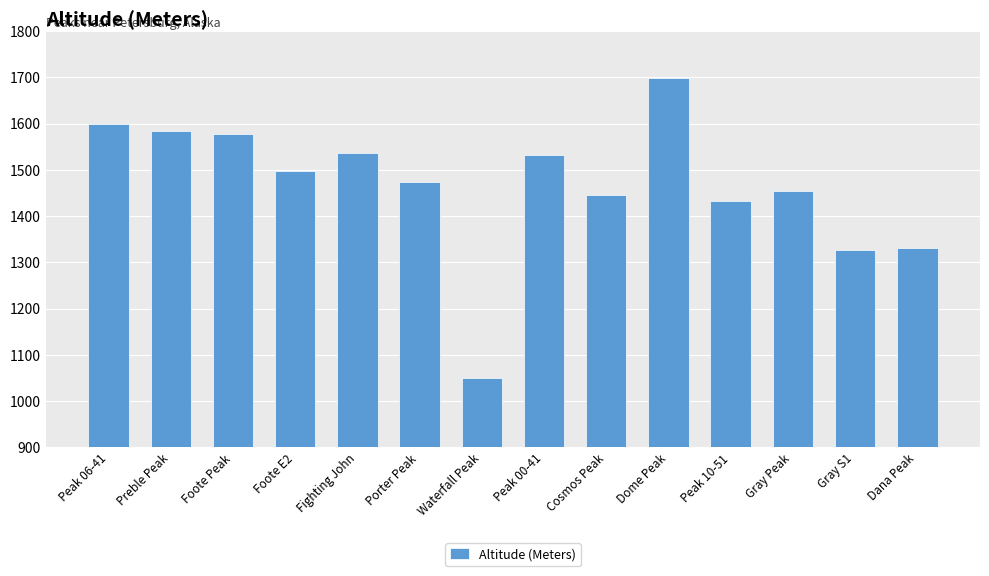

Where does the data first go above 1497?

Peak 06-41